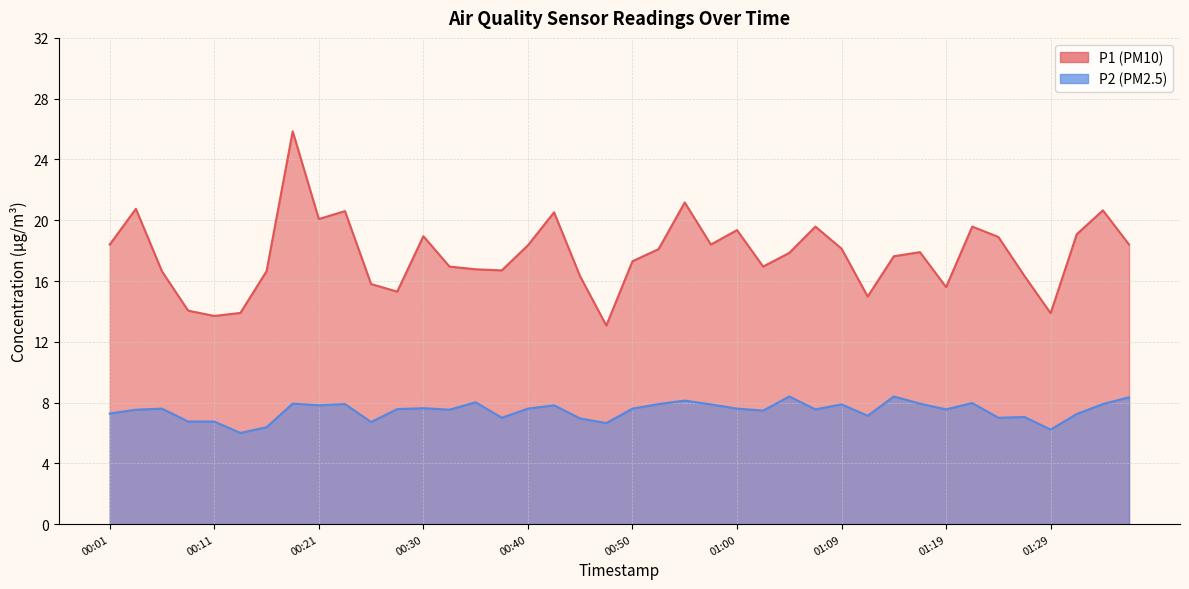

Rank the categories by P1 value from highest to lowest.

00:18, 00:55, 00:04, 01:34, 00:23, 00:43, 00:21, 01:07, 01:21, 01:00, 01:31, 00:30, 01:24, 00:01, 00:57, 01:36, 00:40, 01:09, 00:52, 01:16, 01:04, 01:14, 00:50, 00:33, 01:02, 00:35, 00:38, 00:16, 00:06, 01:26, 00:45, 00:26, 01:19, 00:28, 01:12, 00:09, 00:13, 01:29, 00:11, 00:47